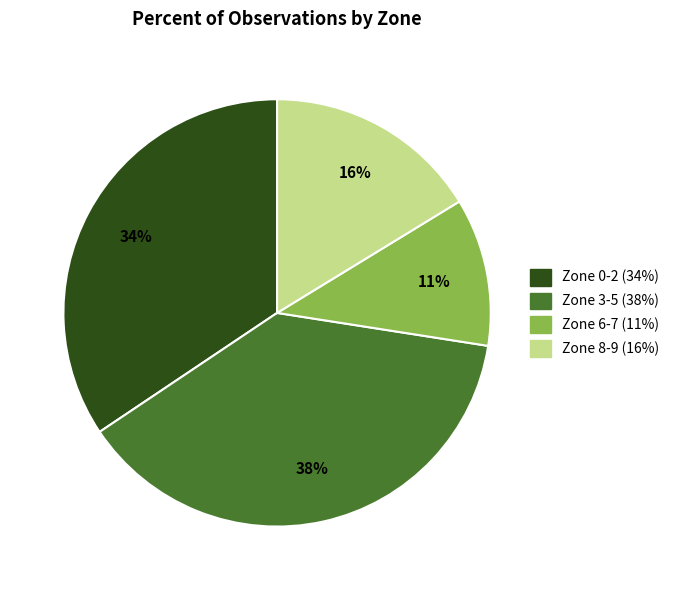

Count the number of slices in the pie.

4